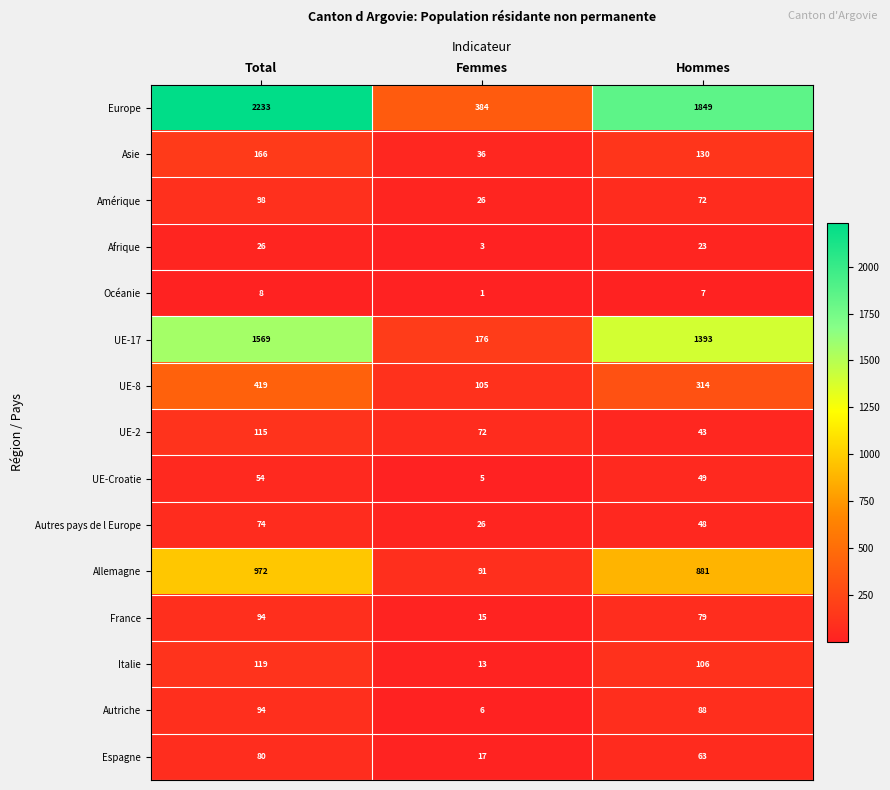

Where is Autriche nearest to the value 50?

Hommes